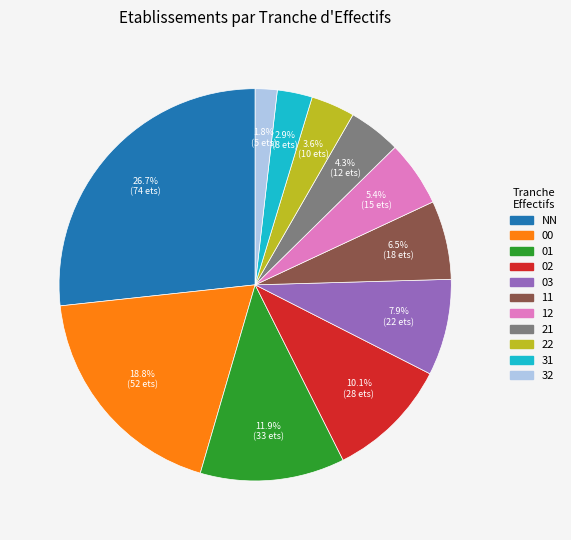

Does any single category account for the majority?

No